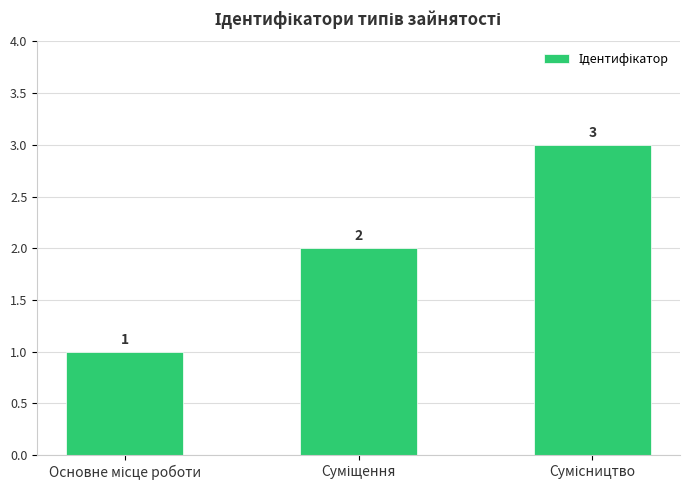

How many values are between 1 and 3?

3